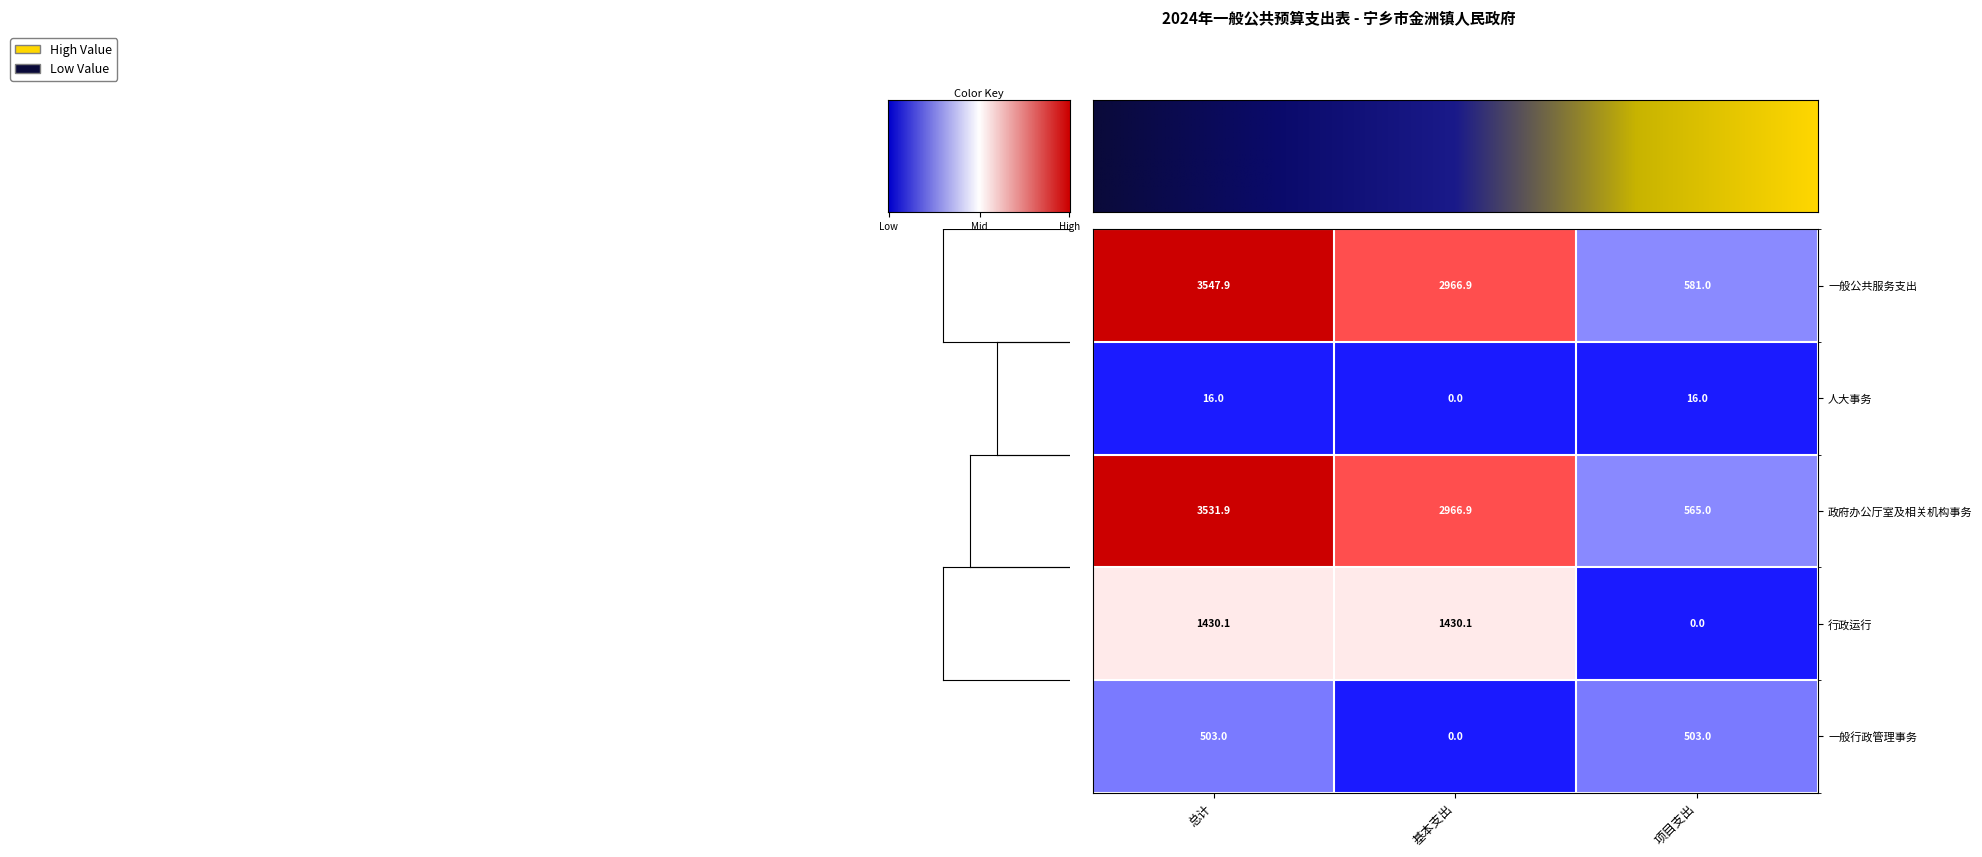

What is the greatest value displayed?

3547.9